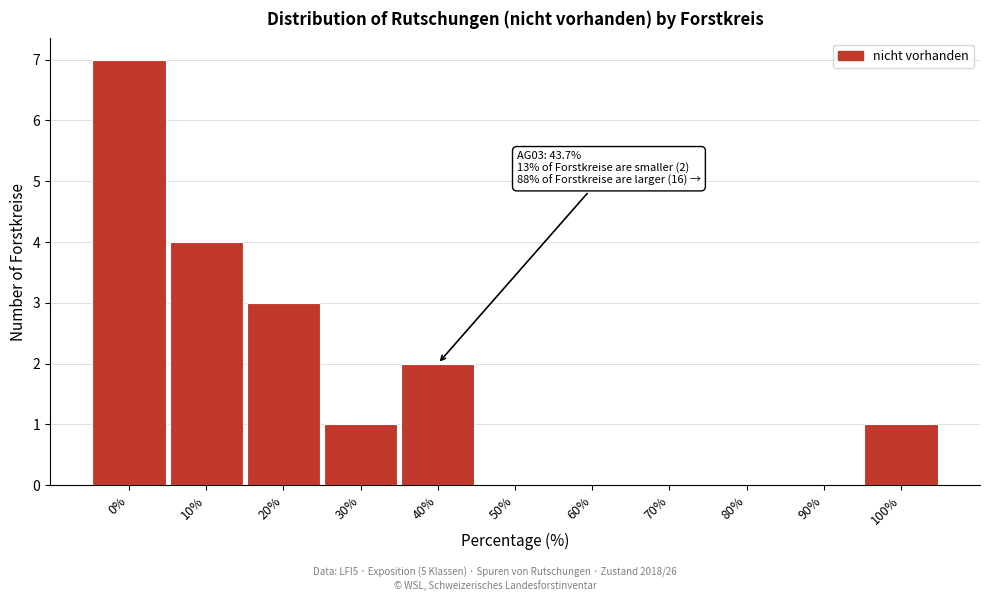

Reading left to right, what are all the values shown in this chart?

0%=7	10%=4	20%=3	30%=1	40%=2	50%=0	60%=0	70%=0	80%=0	90%=0	100%=1